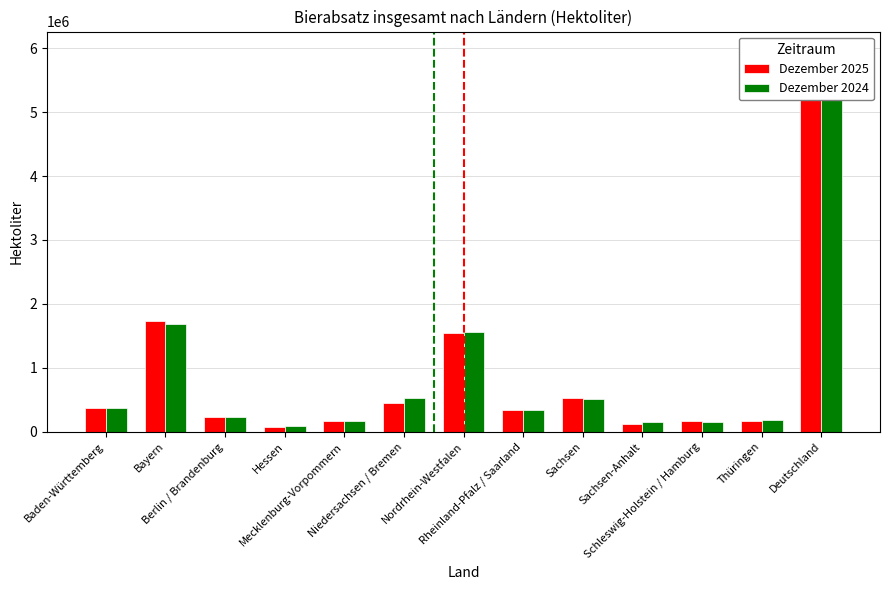

What are all the series names shown in the legend?

Dezember 2025, Dezember 2024